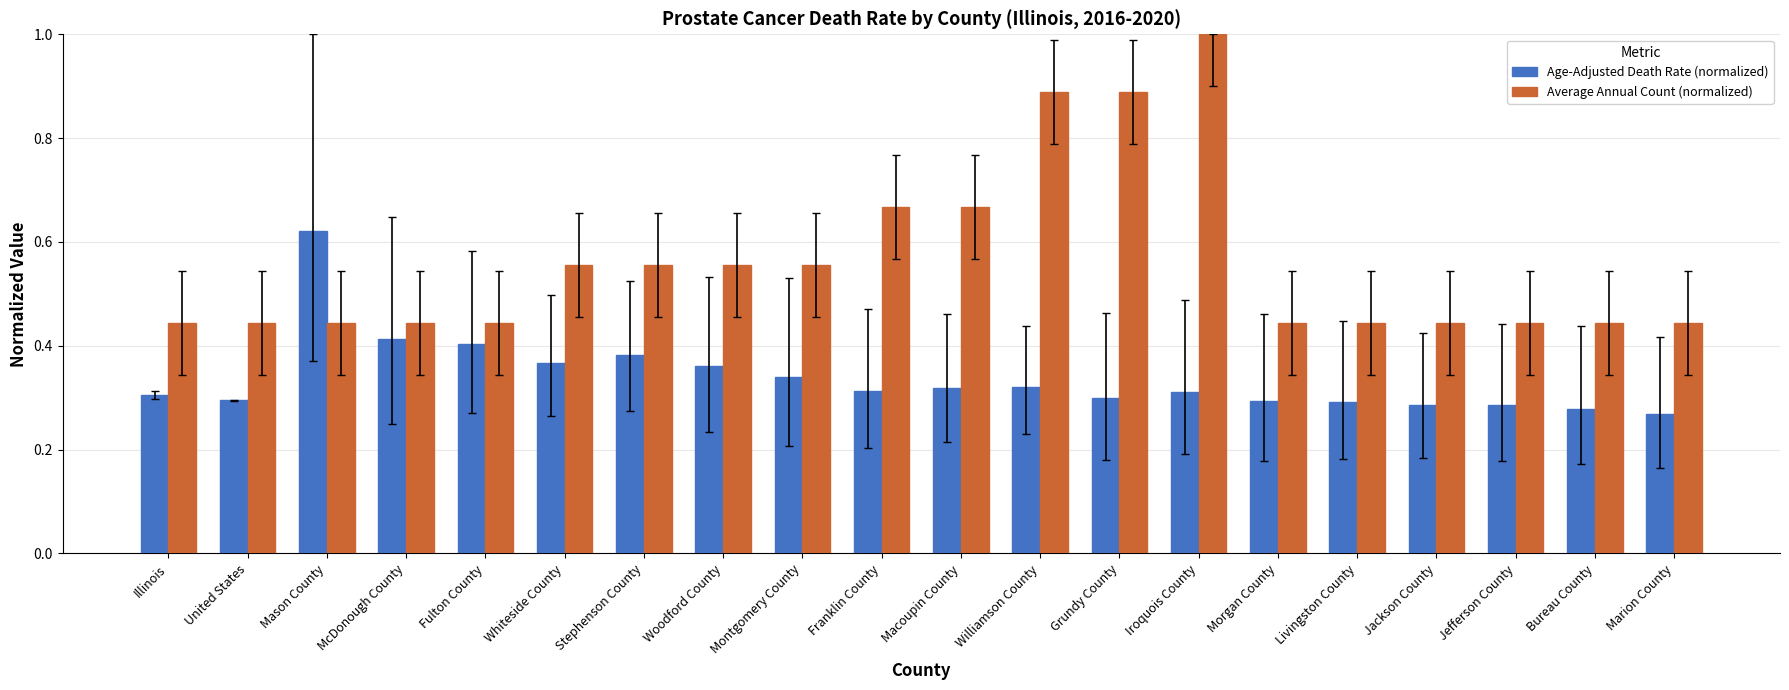

Between Illinois and Macoupin County, which series saw the biggest shift?

Average Annual Count (normalized)